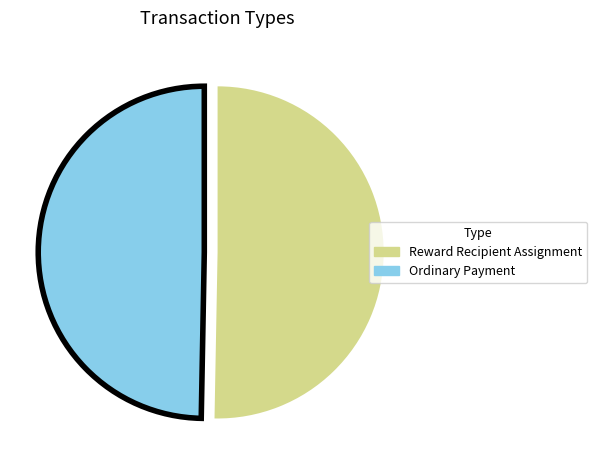

How many slices are in this pie chart?

2